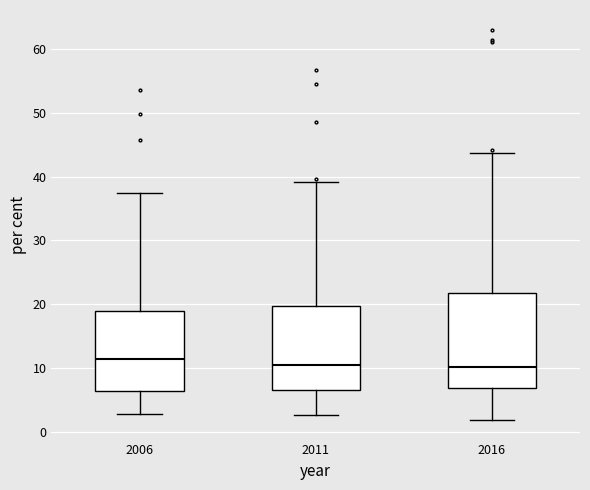

Reading left to right, read every box against the y-axis: the position of its median line, the range the box covers, and the ends of its whiskers. The values are not printed on the chart, so give them approximately, as read against the axis.

2006: median 11, box 6 to 19, whiskers 3 to 37
2011: median 10, box 7 to 20, whiskers 3 to 39
2016: median 10, box 7 to 22, whiskers 2 to 44